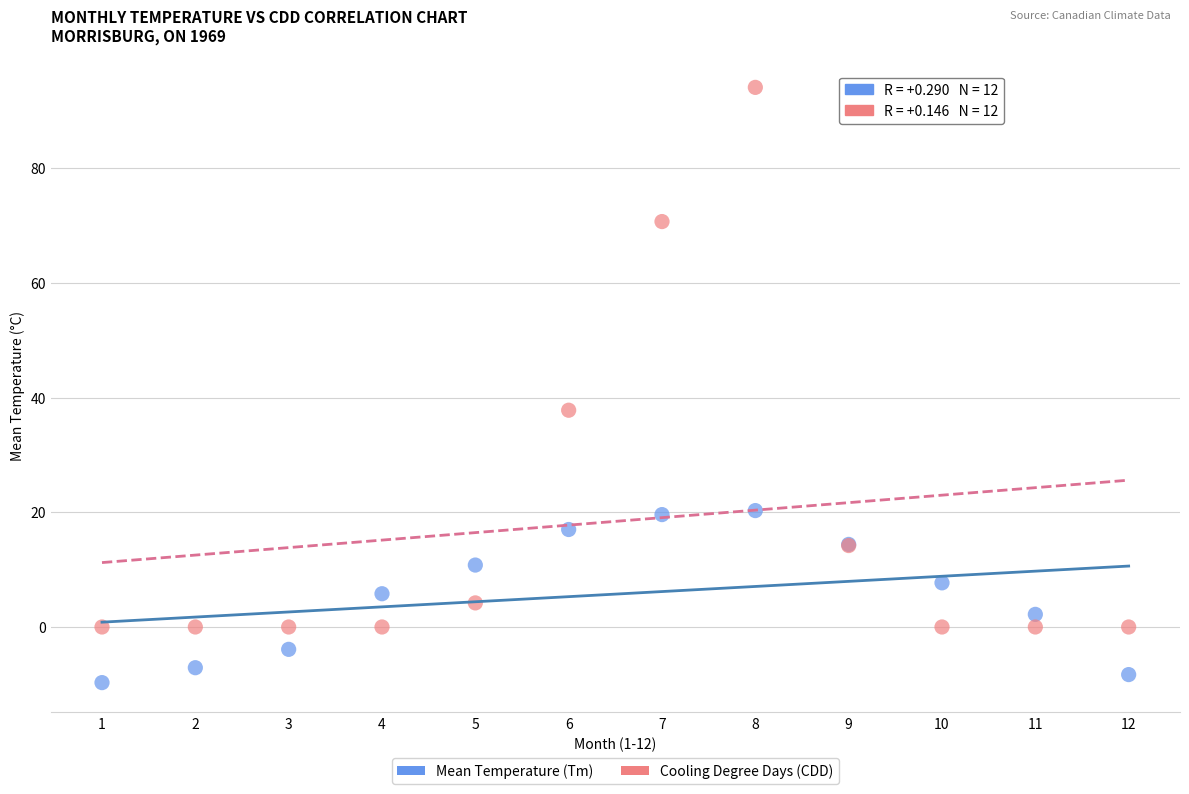

Which series has the largest Y range (max minus min)?

Cooling Degree Days (CDD)